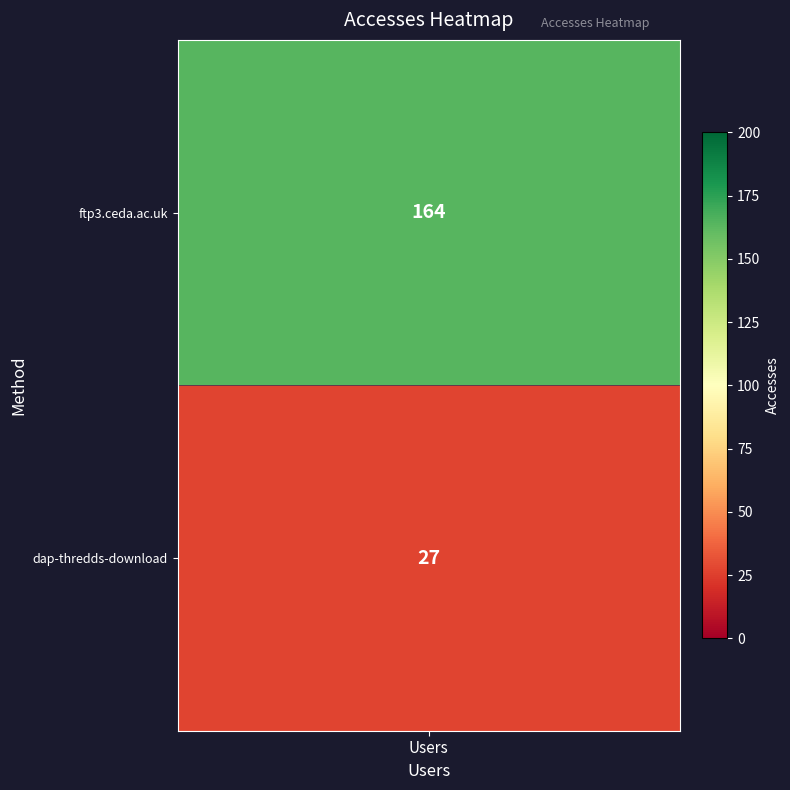

True or false: the data shows 164 at ftp3.ceda.ac.uk.

True